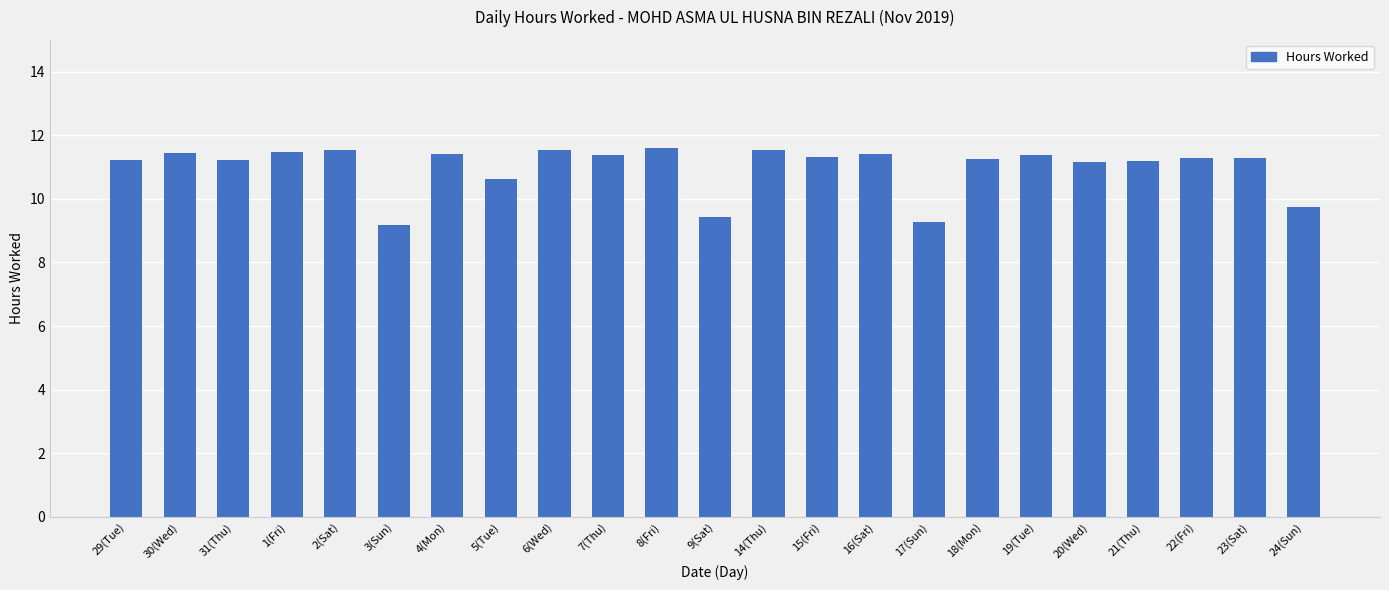

What is the change in value from 8(Fri) to 21(Thu)?

-0.4